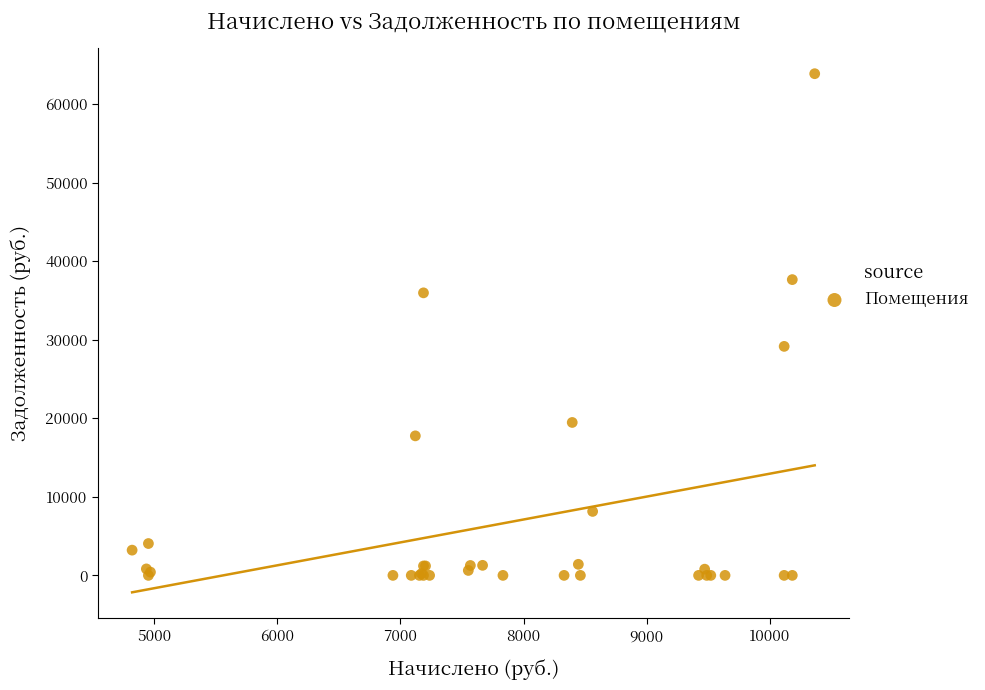

What Y value in the scatter plot is closest to 31932?

29152.4